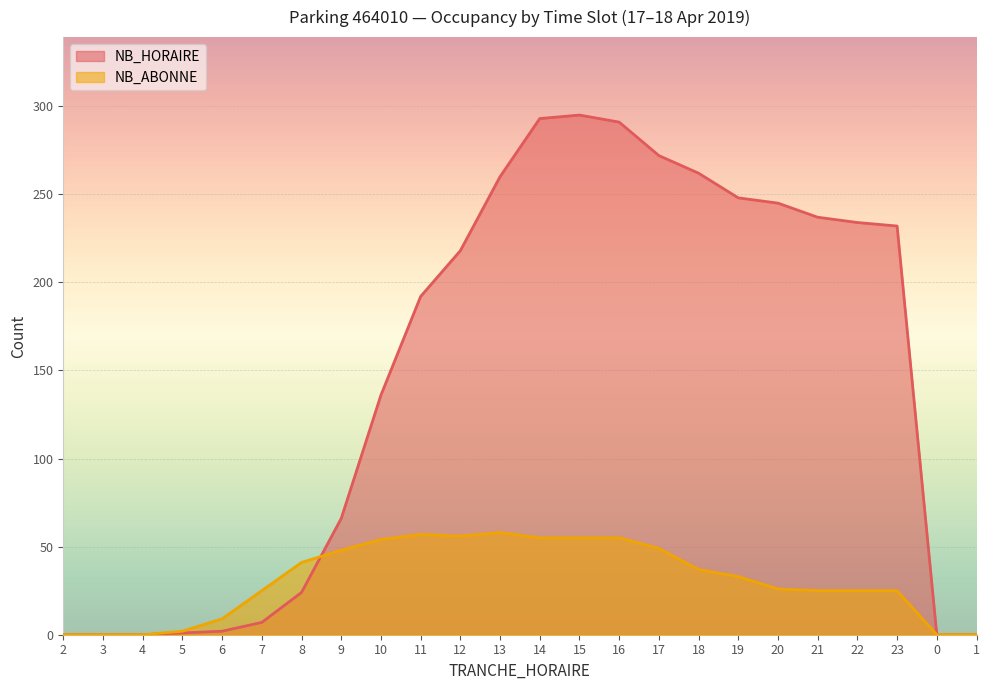

How many lines are shown in the chart?

2